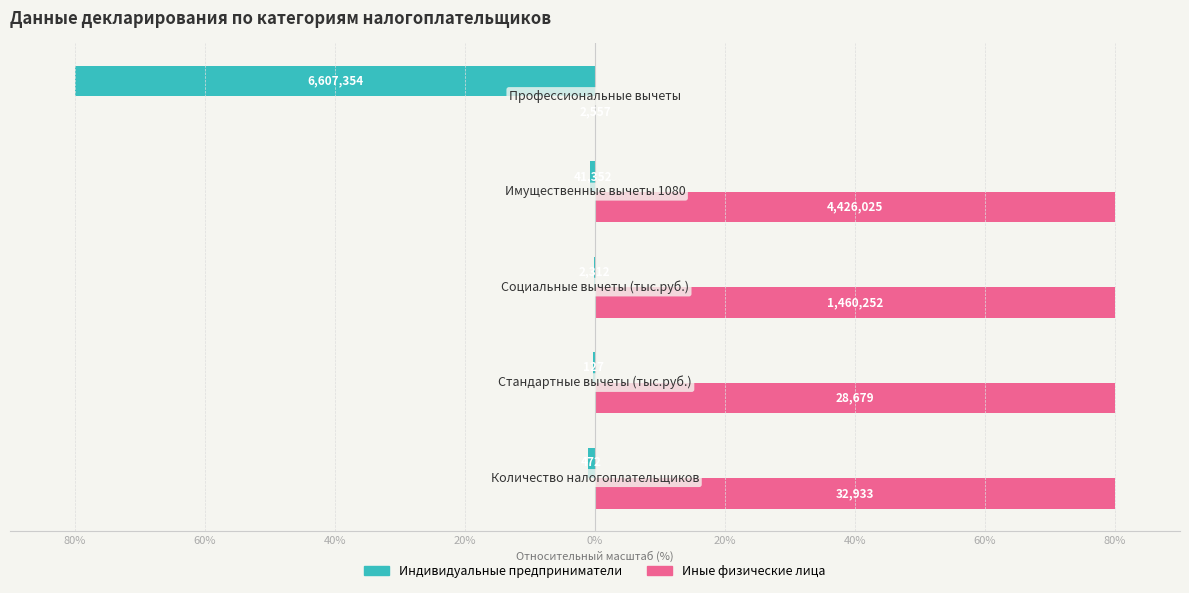

What is the minimum value shown in the chart?

-80.0